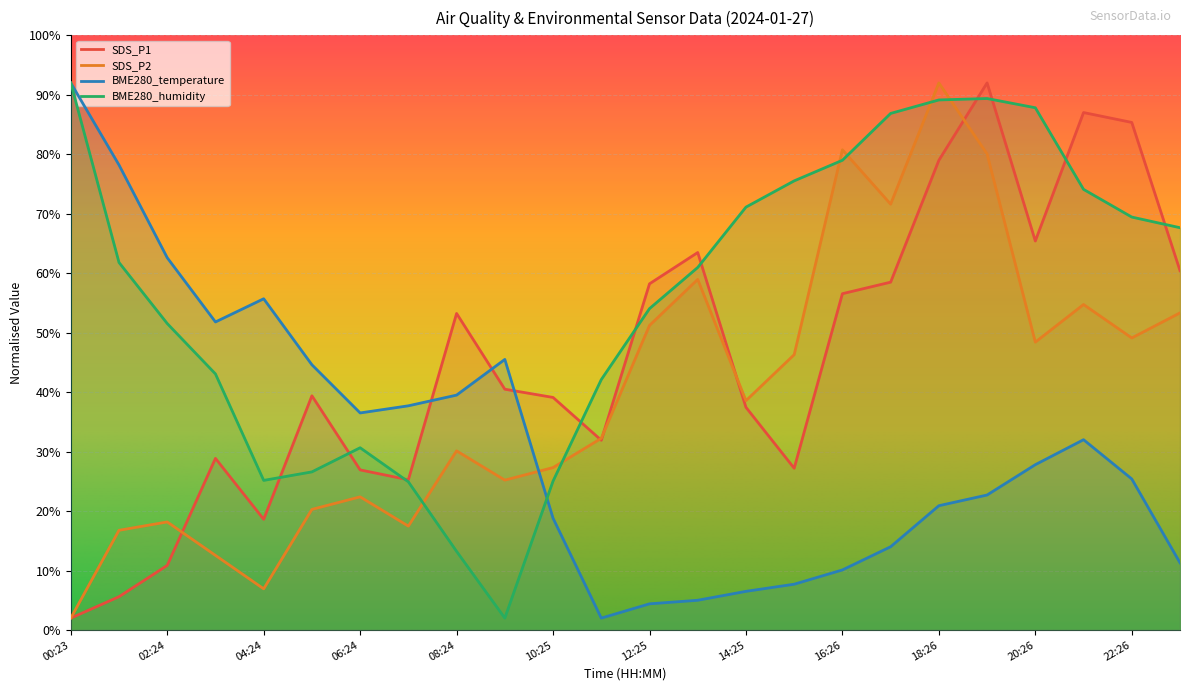

The value of BME280_humidity at 22:26 is 69.4. True or false?

True